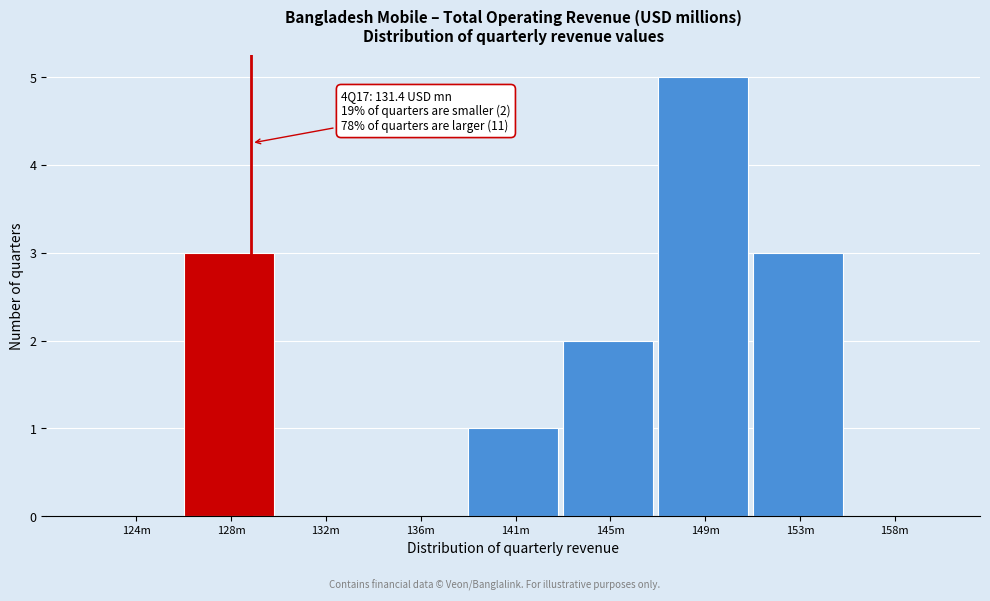

Reading left to right, transcribe all the data shown in this chart.

124m=0	128m=3	132m=0	136m=0	141m=1	145m=2	149m=5	153m=3	158m=0